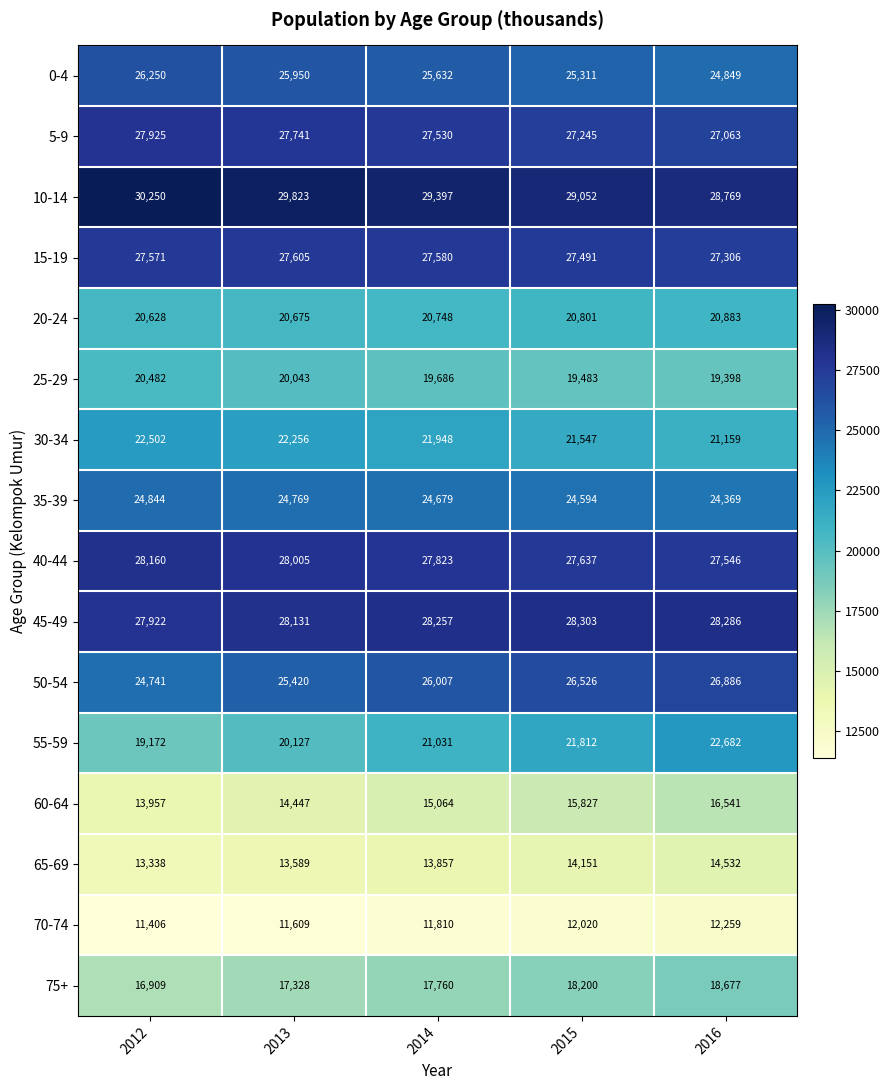

Is it true that 25-29 equals 8857 at 2014?

False